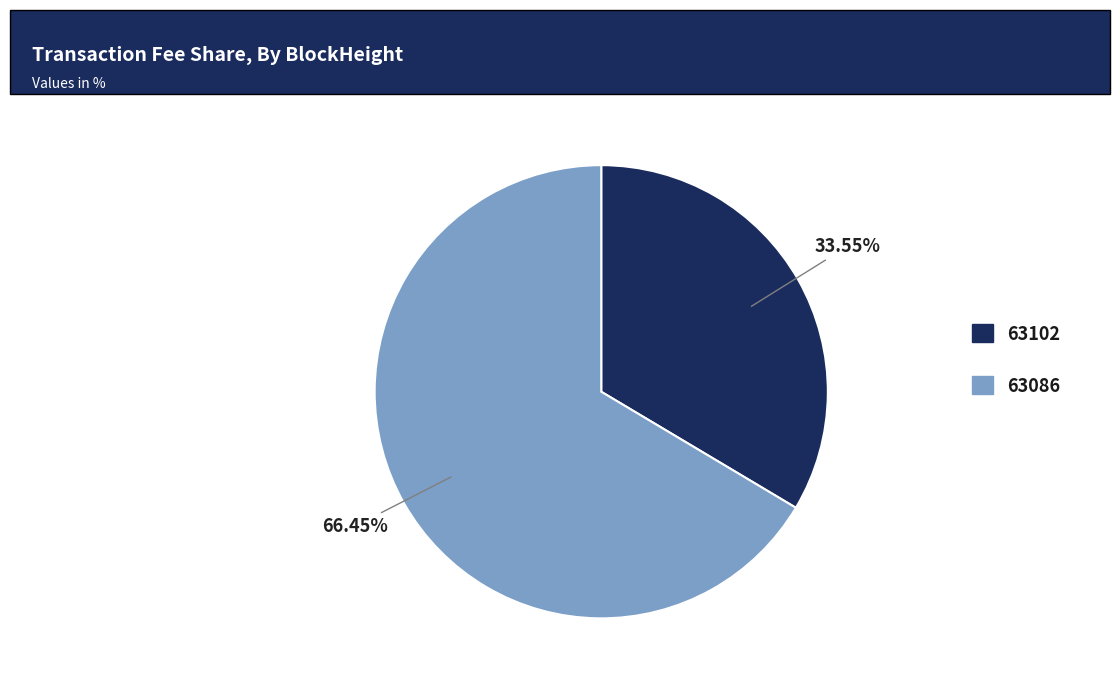

To the nearest percent, what is the difference between the 63102 and 63086 slice percentages?

33%